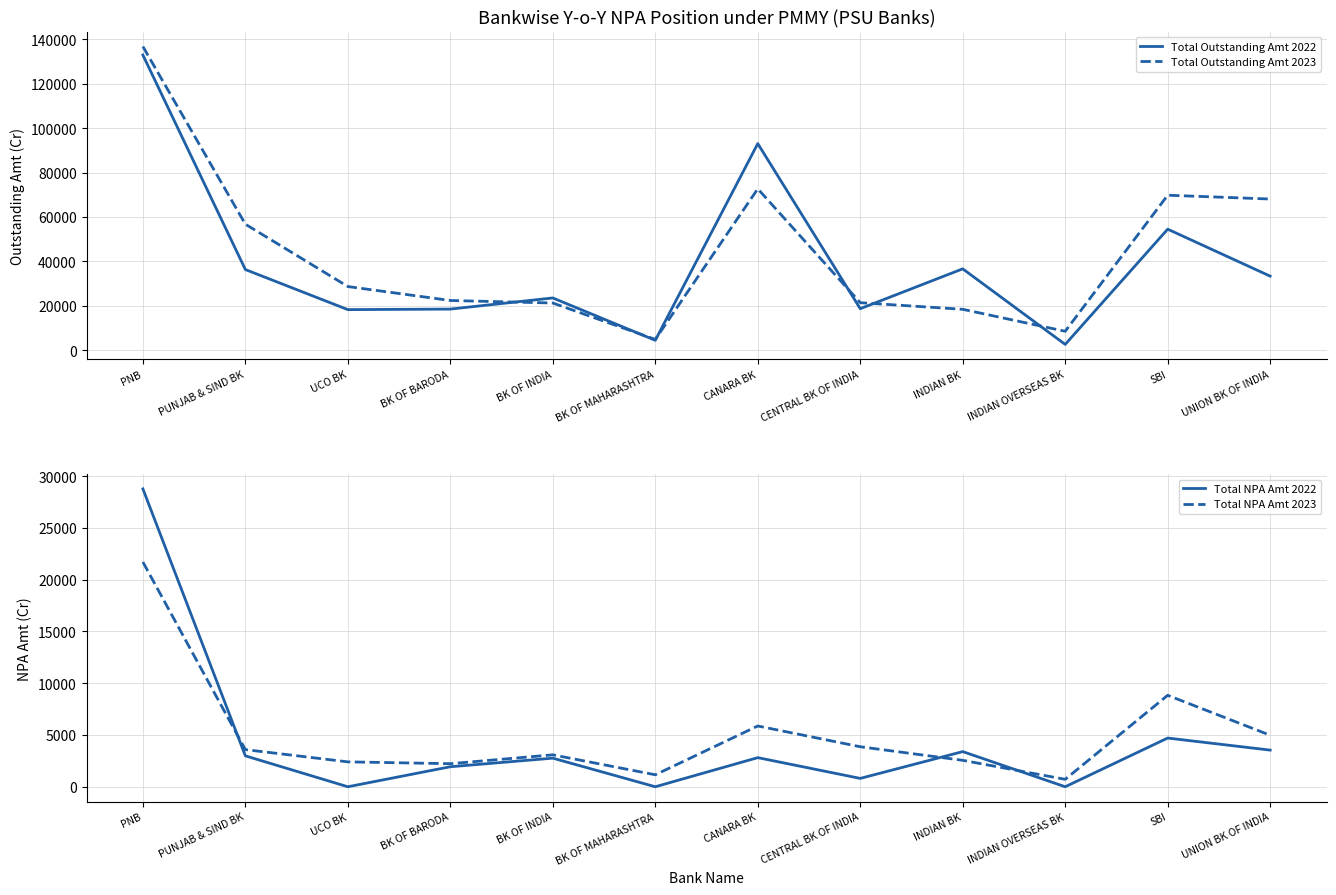

True or false: Total NPA Amt 2022 has more than 0 points higher than both neighbors.

True